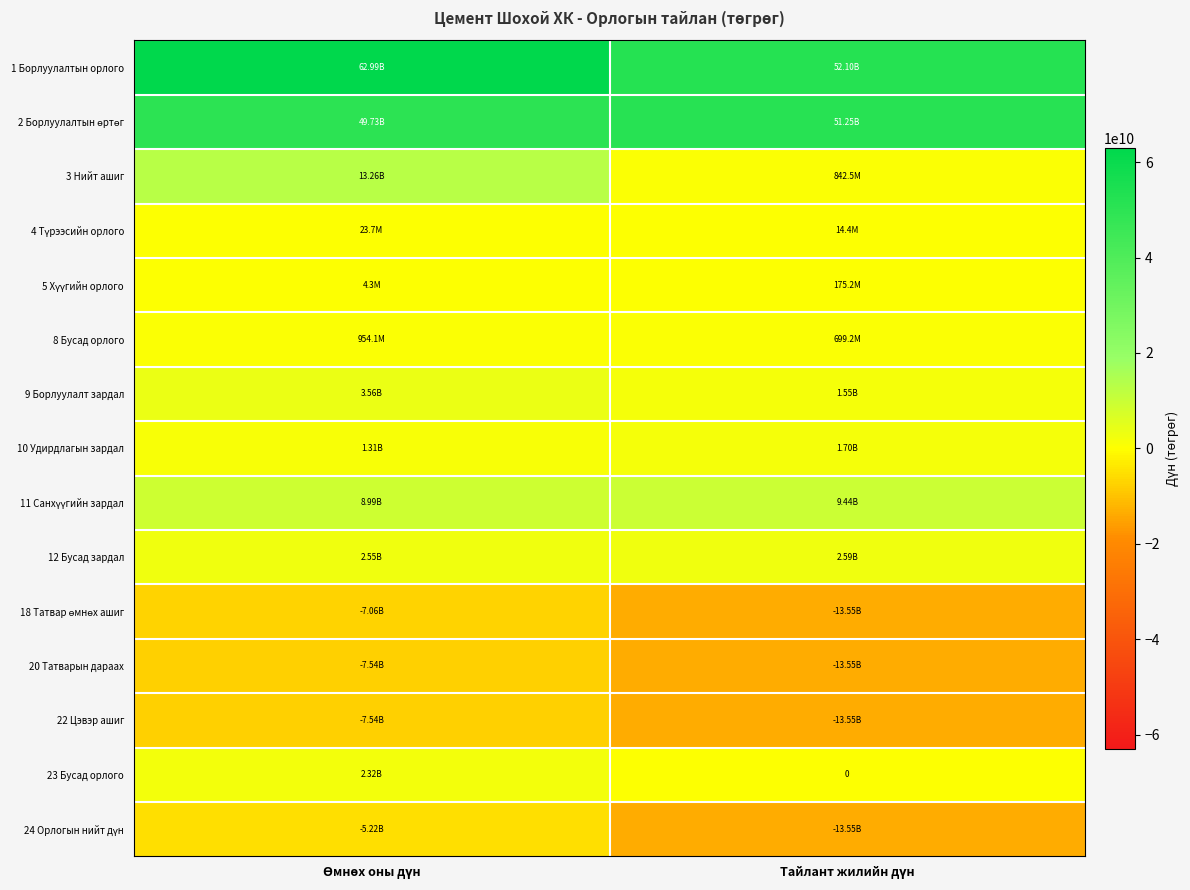

What is the average value of the 3 Нийт ашиг series?

7051474651.4